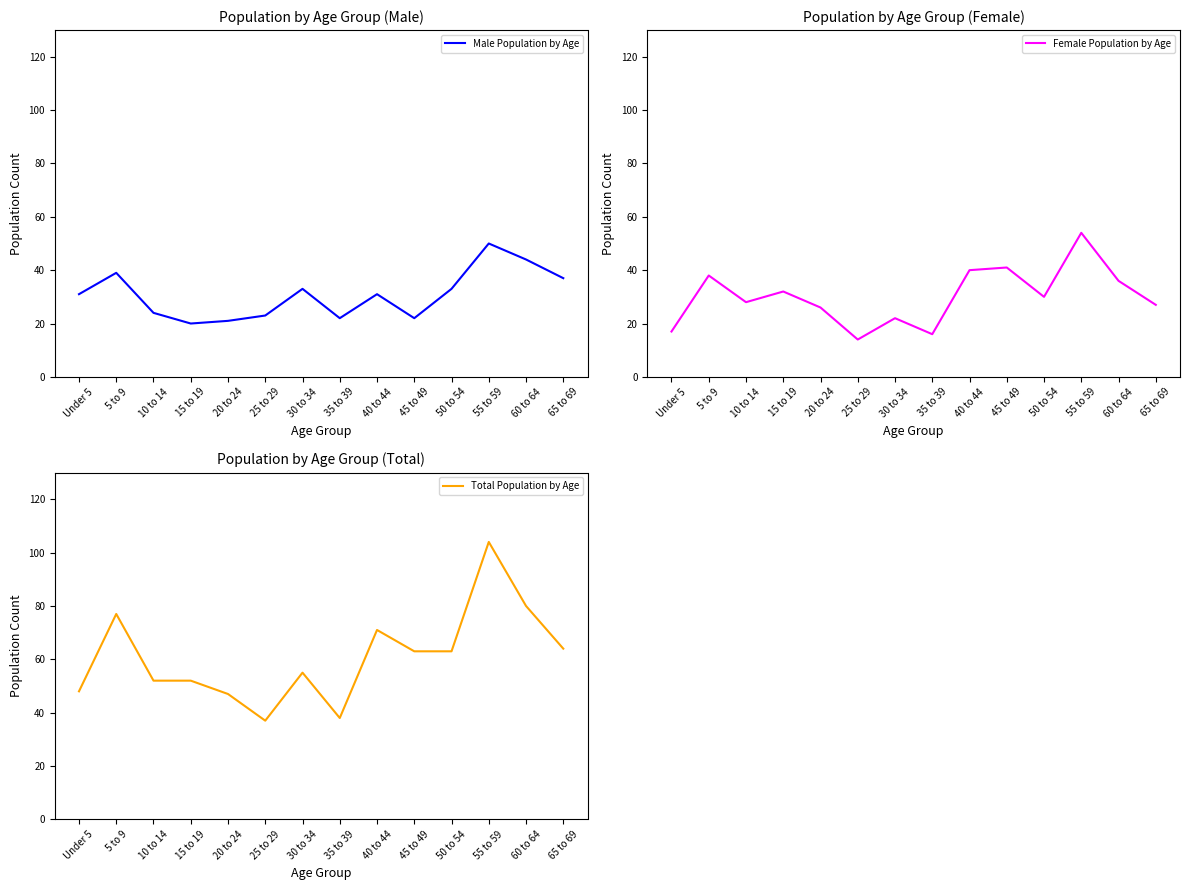

Reading left to right, what are all the values shown in this chart?

Male Population by Age: Under 5=31	5 to 9=39	10 to 14=24	15 to 19=20	20 to 24=21	25 to 29=23	30 to 34=33	35 to 39=22	40 to 44=31	45 to 49=22	50 to 54=33	55 to 59=50	60 to 64=44	65 to 69=37
Female Population by Age: Under 5=17	5 to 9=38	10 to 14=28	15 to 19=32	20 to 24=26	25 to 29=14	30 to 34=22	35 to 39=16	40 to 44=40	45 to 49=41	50 to 54=30	55 to 59=54	60 to 64=36	65 to 69=27
Total Population by Age: Under 5=48	5 to 9=77	10 to 14=52	15 to 19=52	20 to 24=47	25 to 29=37	30 to 34=55	35 to 39=38	40 to 44=71	45 to 49=63	50 to 54=63	55 to 59=104	60 to 64=80	65 to 69=64